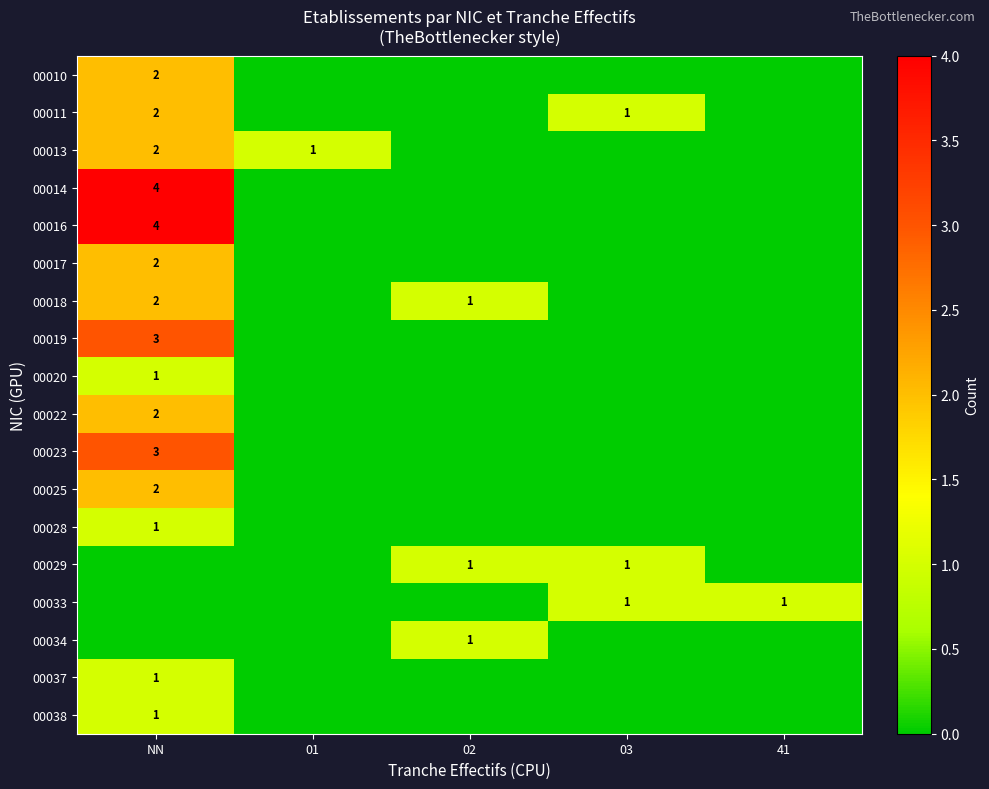

What is the spread (max minus min) of values at 01?

1